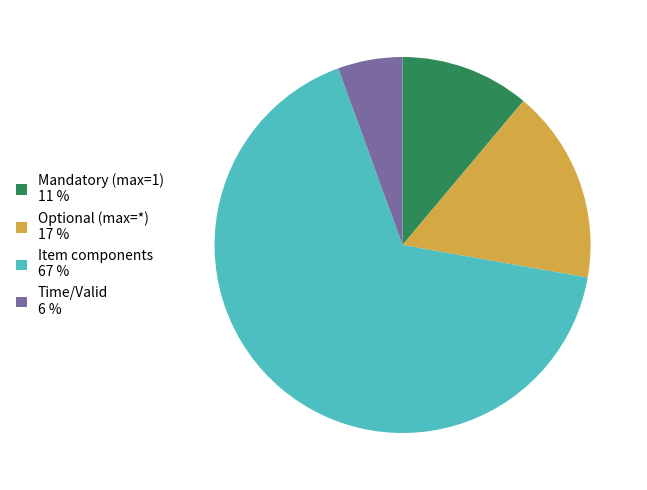

Is it true that Time/Valid 6 % is 17% of the pie?

False